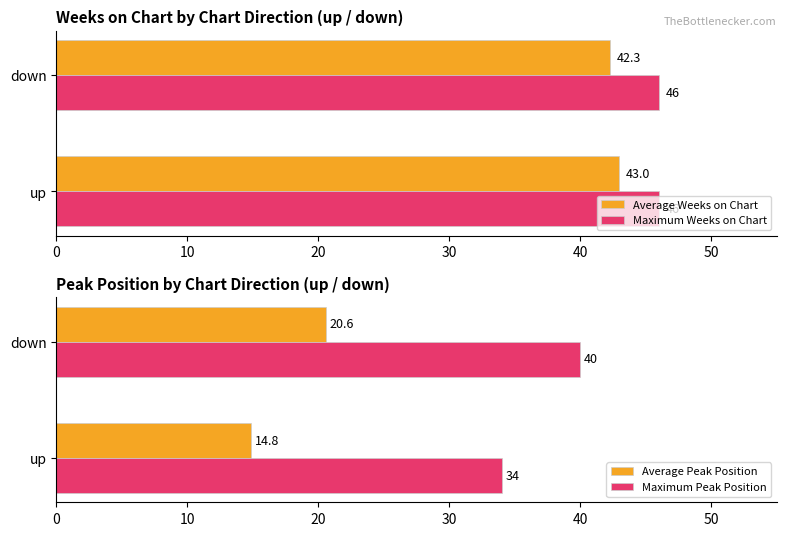

Are the bars horizontal?

Yes